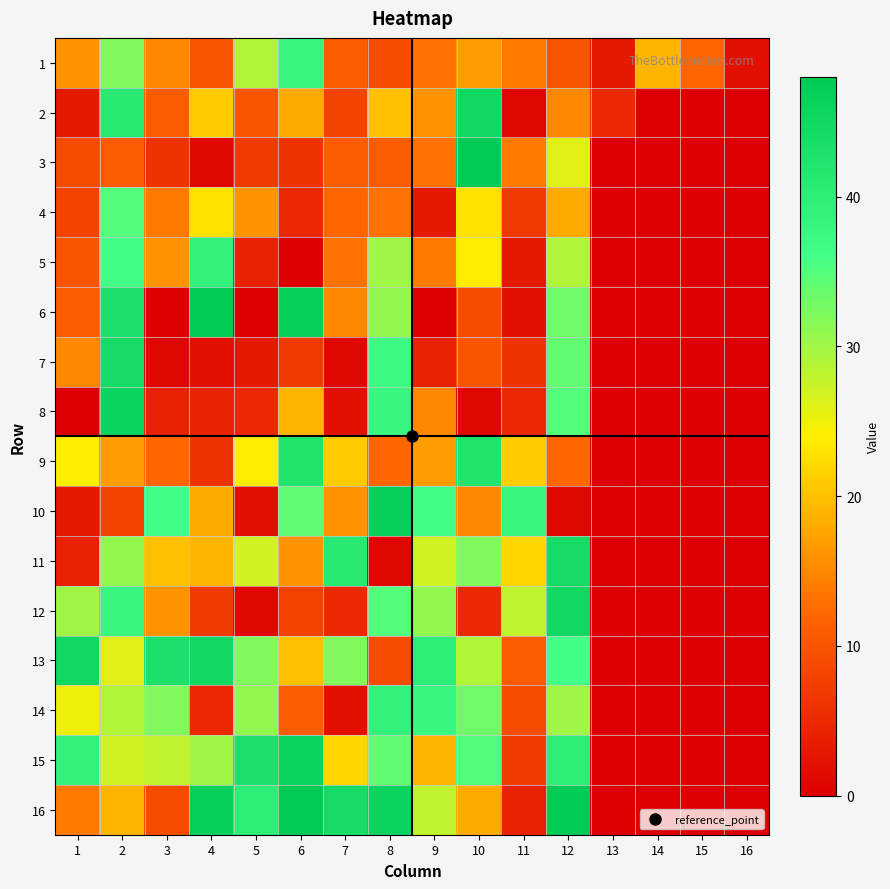

List the series in order of their peak value, lowest first.

4, 1, 5, 14, 9, 7, 11, 2, 12, 13, 8, 15, 10, 3, 6, 16